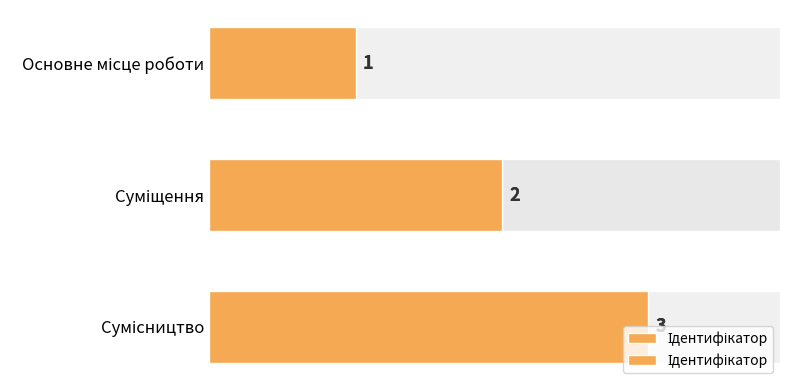

The chart shows a value of 2 at Суміщення. True or false?

True